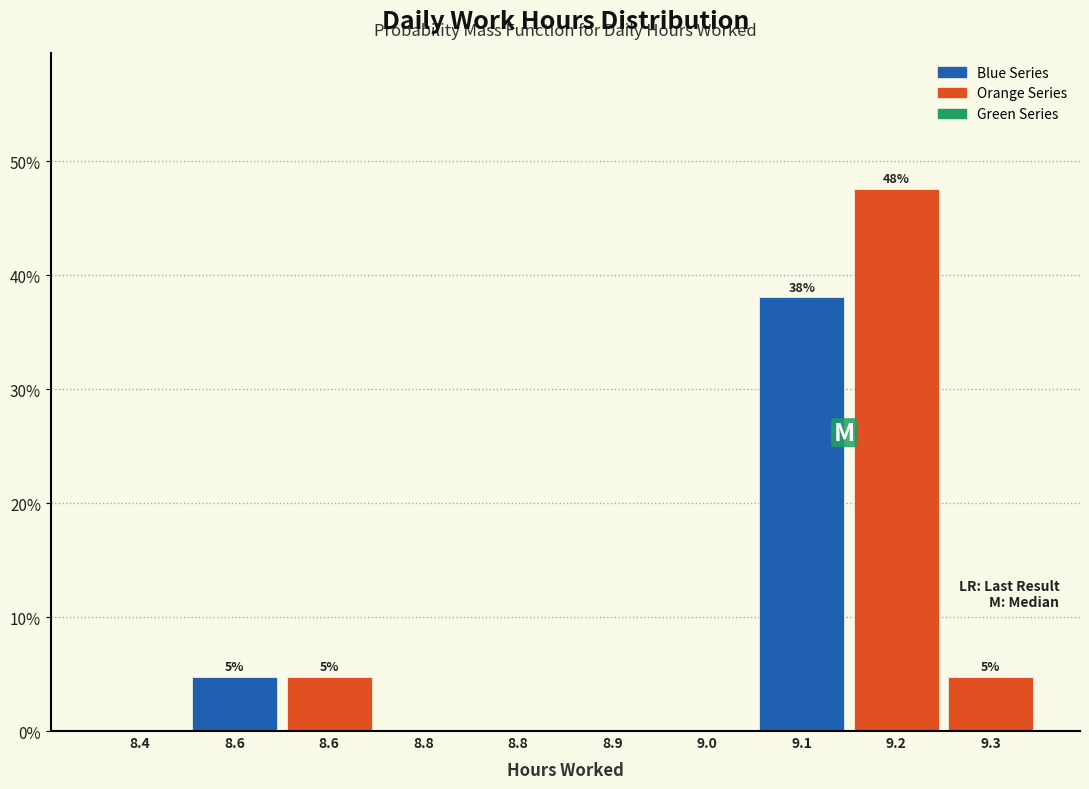

Are the bars horizontal?

No